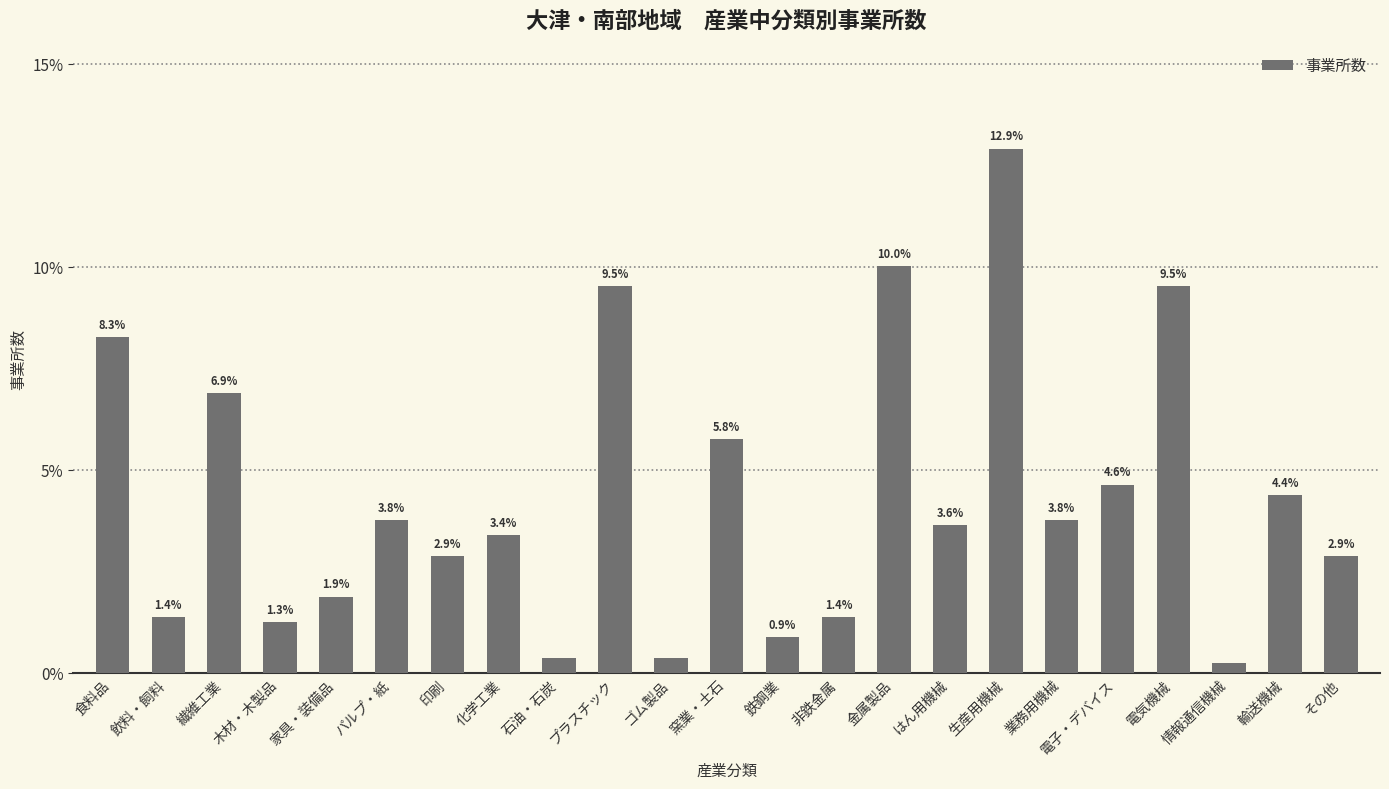

What is the change in value from 電子・デバイス to 電気機械?

+4.9